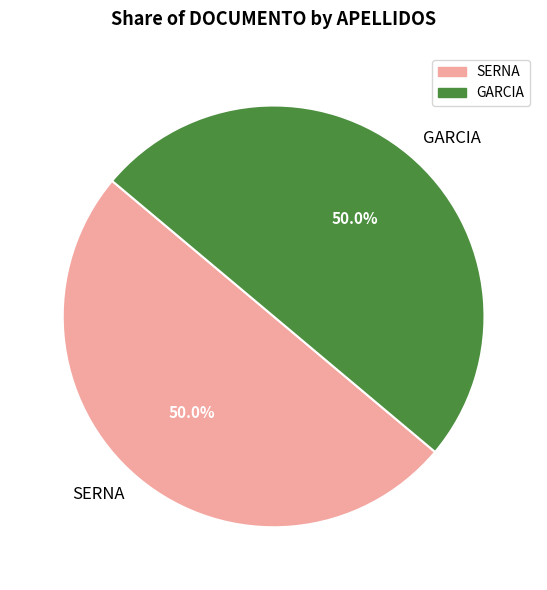

How many slices are in this pie chart?

2